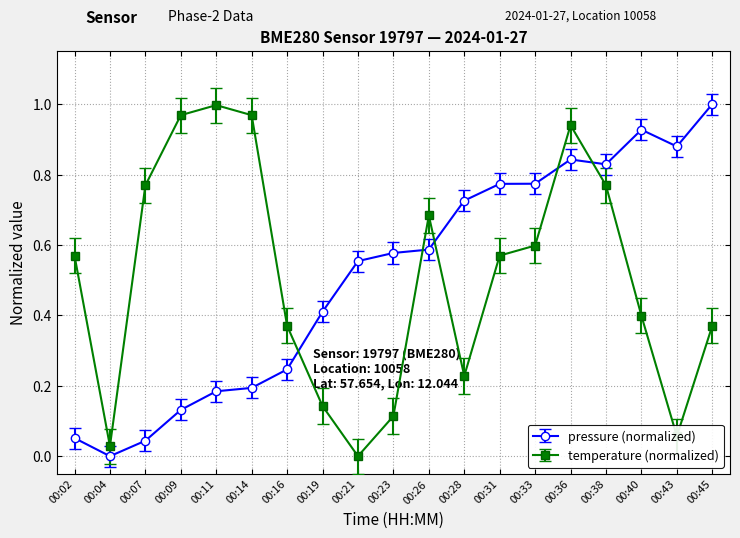

What is the total value across all series at 00:33?

1.4